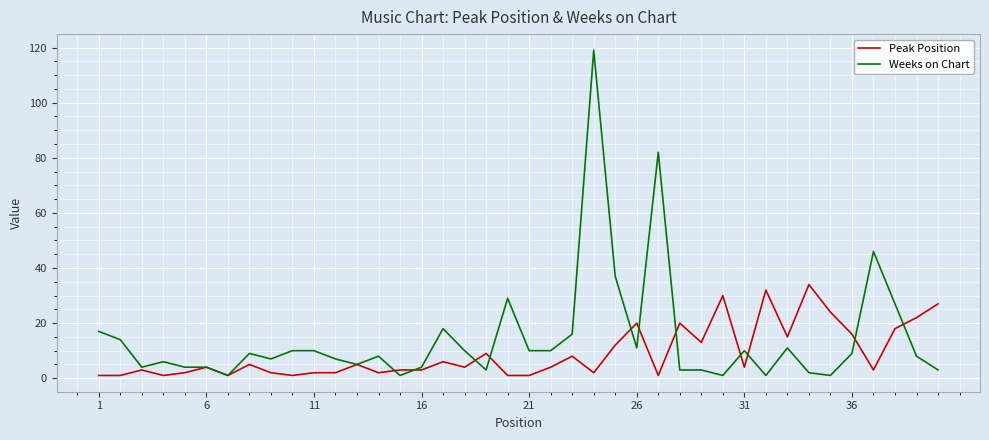

What is the maximum value for Peak Position?

34